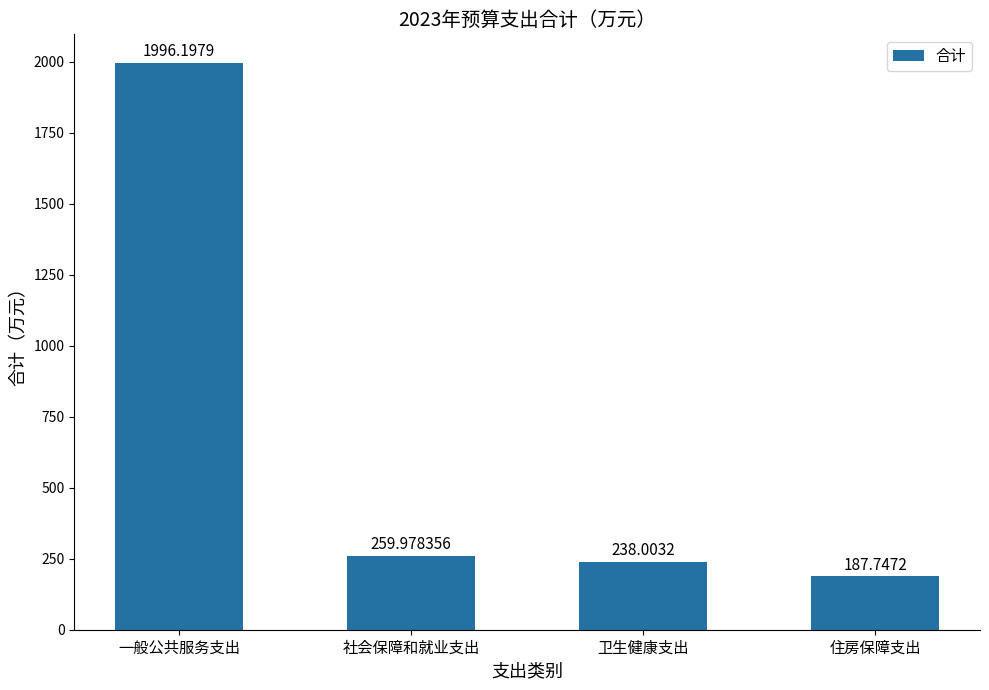

Reading left to right, extract all data points from this chart.

一般公共服务支出=1996.2	社会保障和就业支出=260.0	卫生健康支出=238.0	住房保障支出=187.7